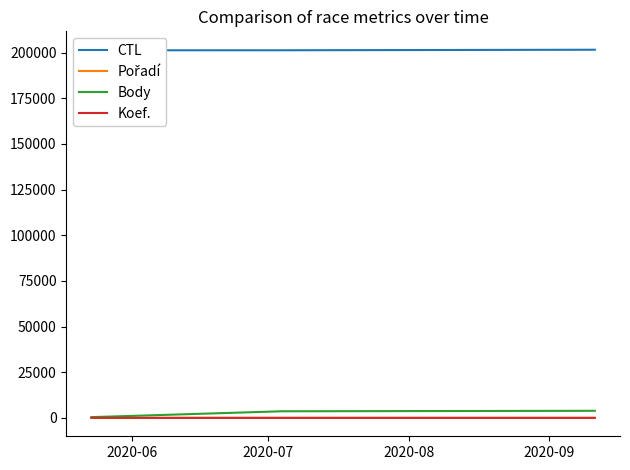

What is the value of the CTL point at the 3rd from the left?

201605